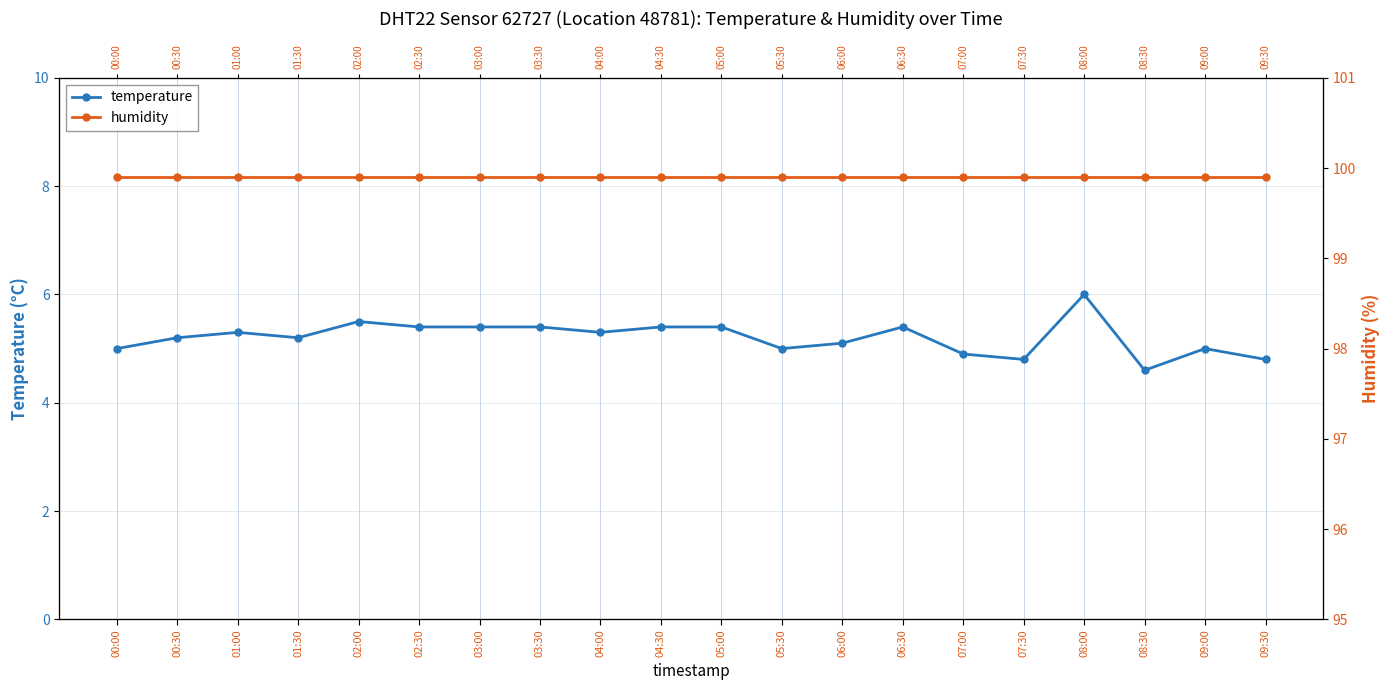

Reading left to right, what are all the values shown in this chart?

temperature: 00:00=5.0	00:30=5.2	01:00=5.3	01:30=5.2	02:00=5.5	02:30=5.4	03:00=5.4	03:30=5.4	04:00=5.3	04:30=5.4	05:00=5.4	05:30=5.0	06:00=5.1	06:30=5.4	07:00=4.9	07:30=4.8	08:00=6.0	08:30=4.6	09:00=5.0	09:30=4.8
humidity: 00:00=99.9	00:30=99.9	01:00=99.9	01:30=99.9	02:00=99.9	02:30=99.9	03:00=99.9	03:30=99.9	04:00=99.9	04:30=99.9	05:00=99.9	05:30=99.9	06:00=99.9	06:30=99.9	07:00=99.9	07:30=99.9	08:00=99.9	08:30=99.9	09:00=99.9	09:30=99.9